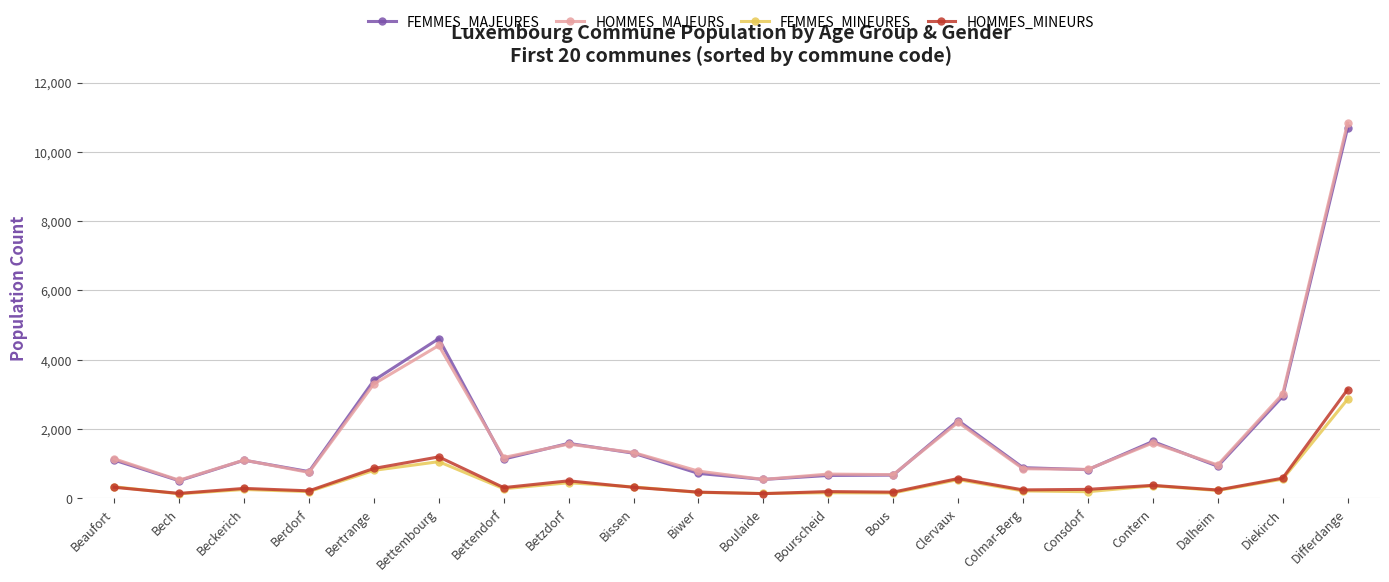

What is the greatest value displayed?

10828